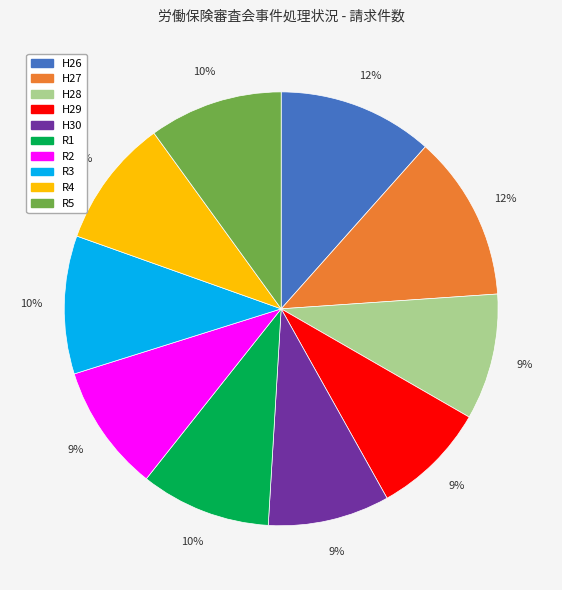

To the nearest percent, what is the difference between the H26 and R4 slice percentages?

2%